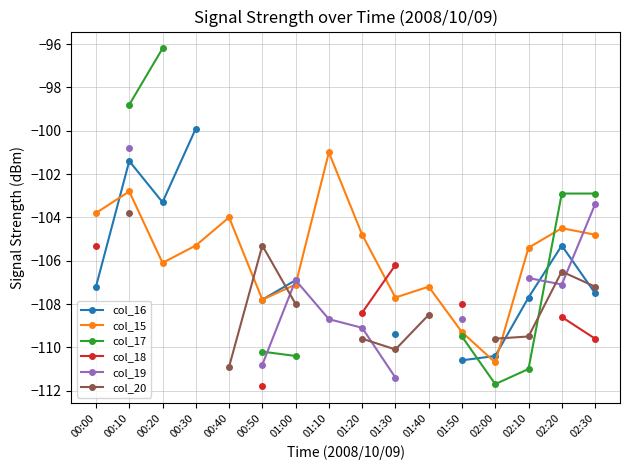

What is the difference between the maximum and minimum values in the col_16 series?

10.7